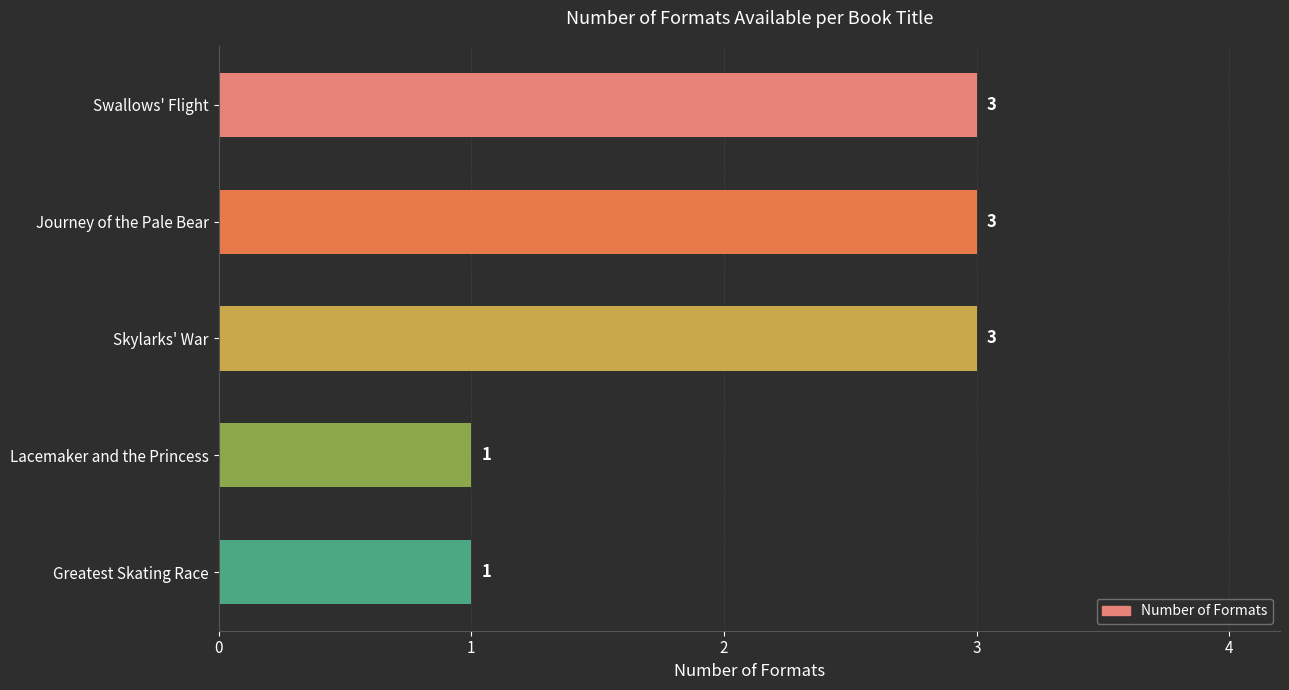

What is the label of the 1st bar from the bottom?

Greatest Skating Race